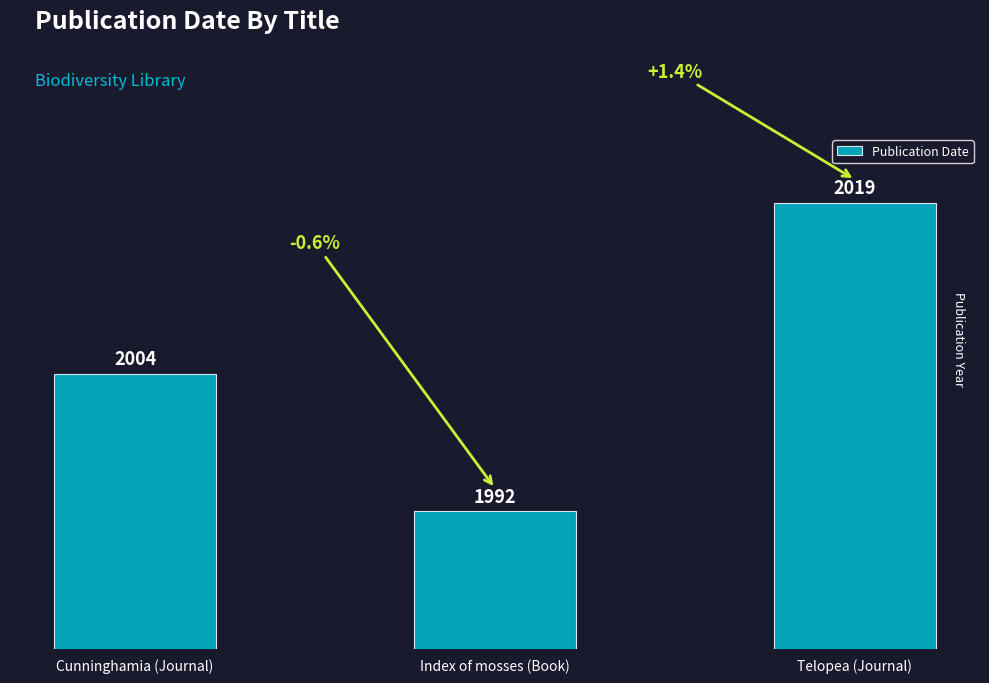

How many distinct data groups are displayed?

1